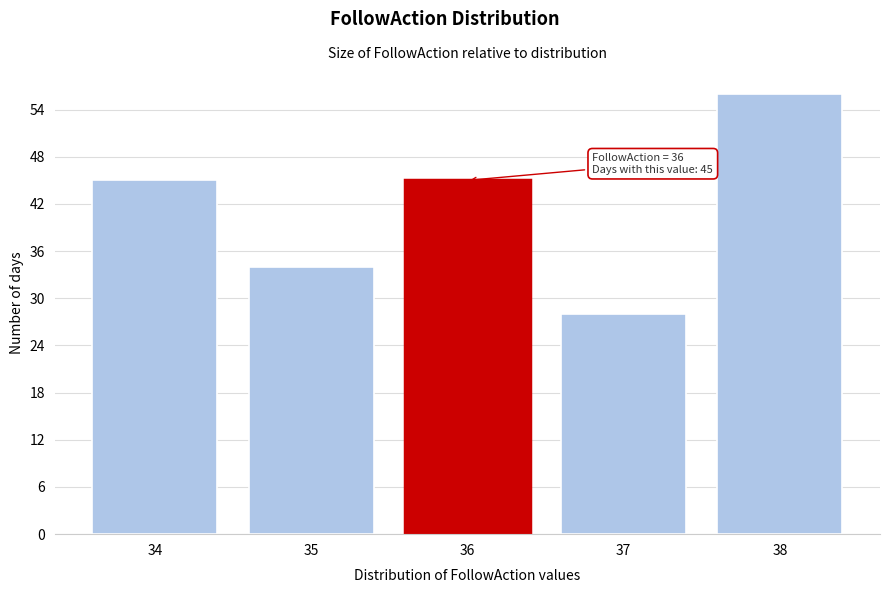

Over which range of the x-axis is the bar tallest?

37.5 to 38.5